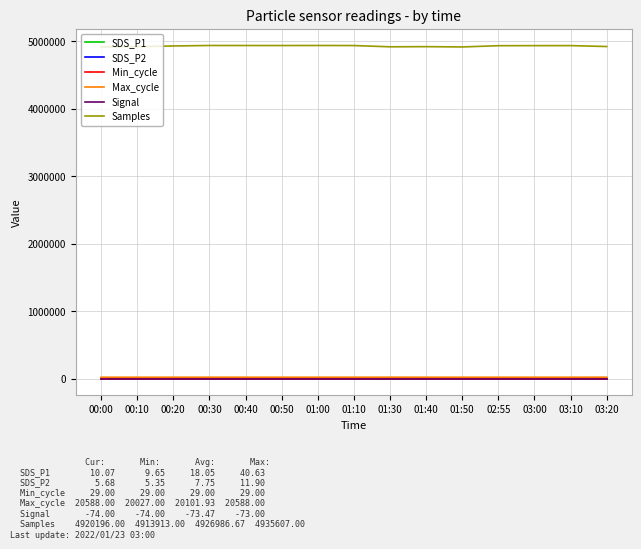

At how many categories does at least one series exceed 3900900?

15